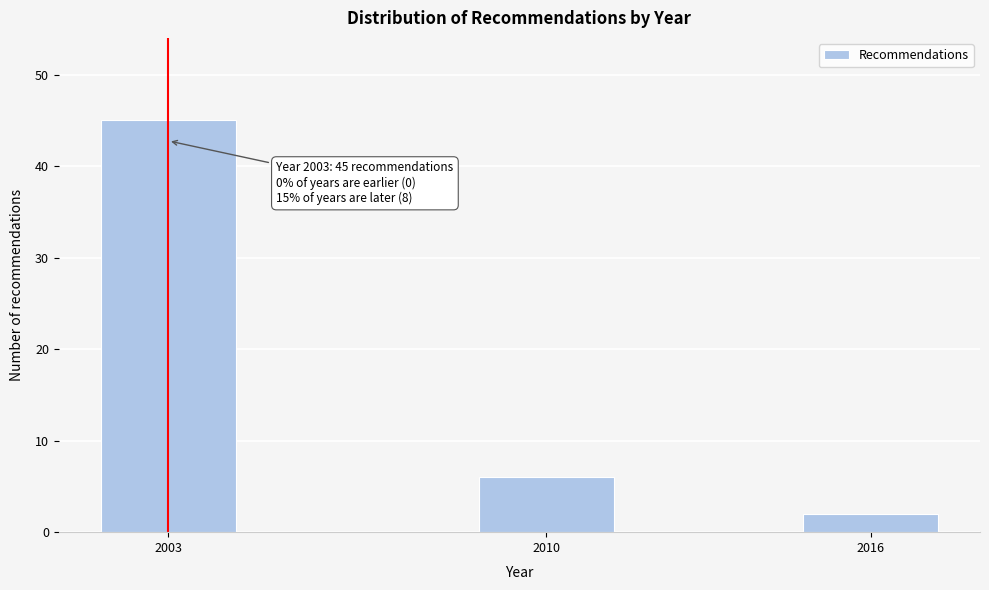

Reading left to right, list all the values displayed in this chart.

2003=45	2010=6	2016=2